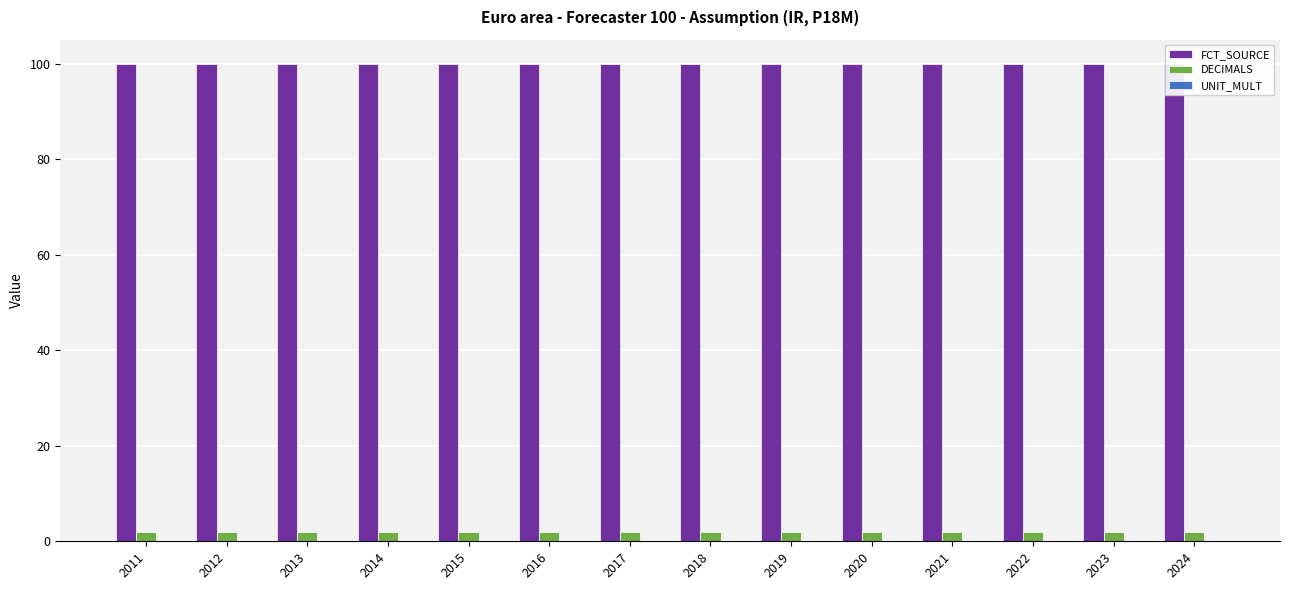

Rank the series by their maximum value, from lowest to highest.

UNIT_MULT, DECIMALS, FCT_SOURCE